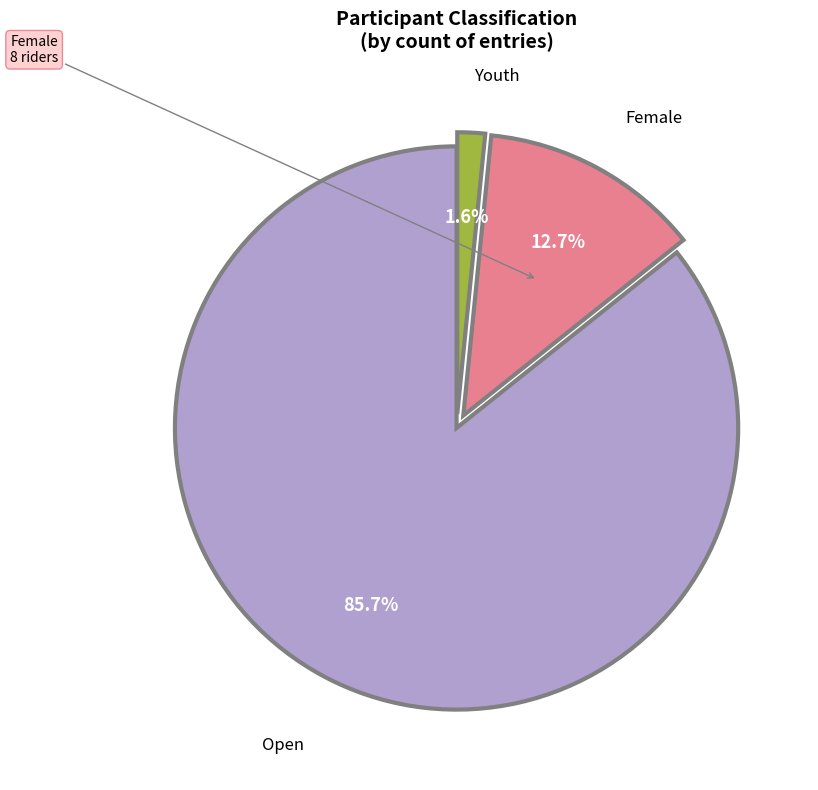

Is there any slice that represents more than half of the pie?

Yes